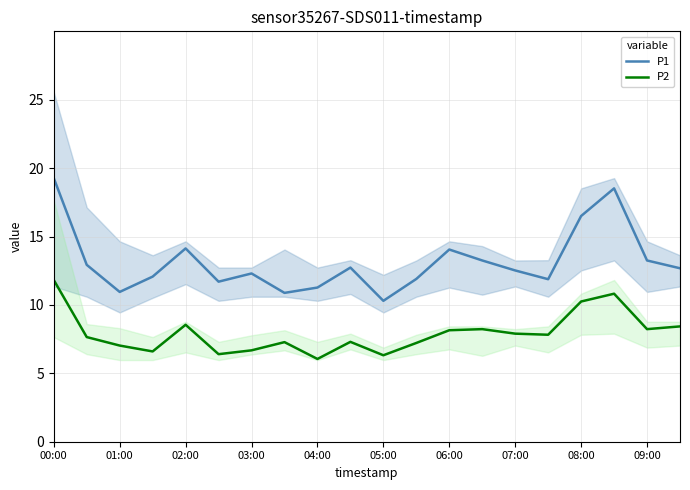

What is the sum of all P1 values?

263.1